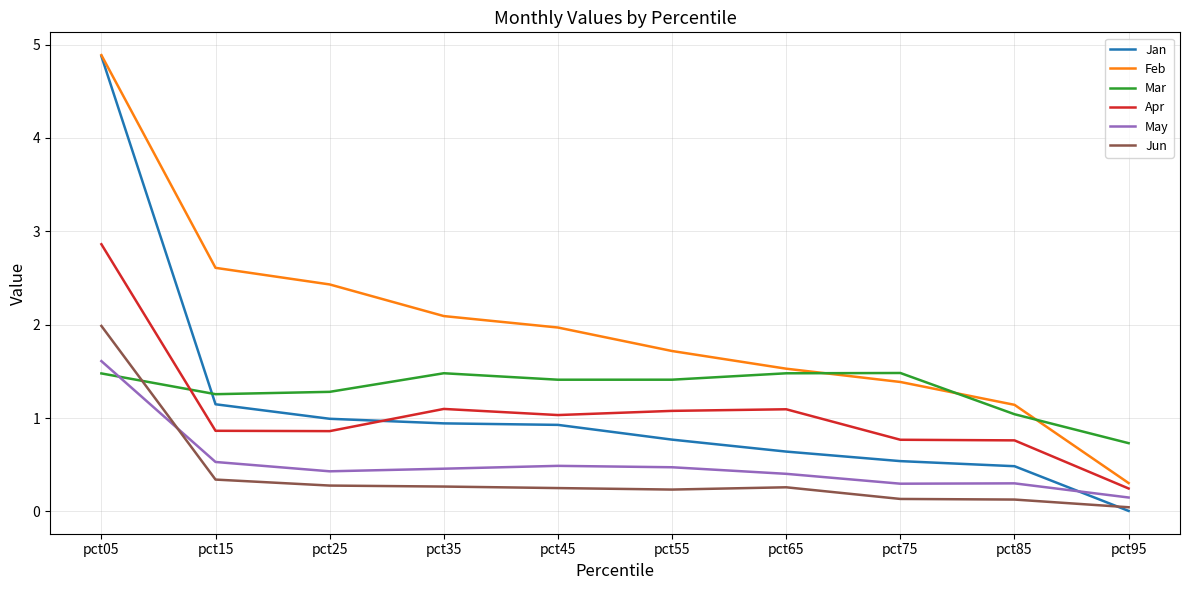

Is the value of Mar at pct65 greater than the value of Jun at pct15?

Yes